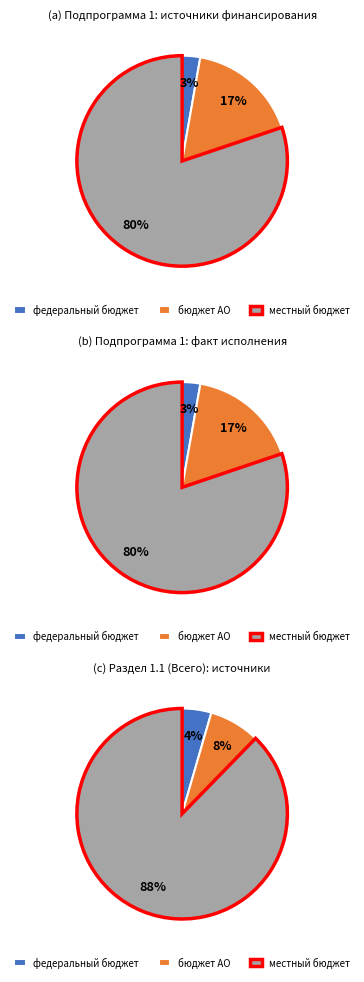

What is the largest slice in the pie chart?

местный бюджет